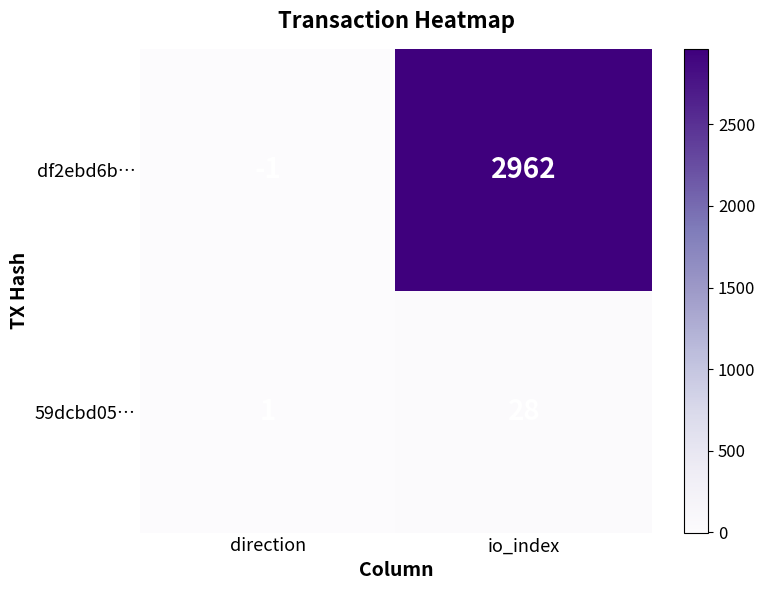

List the series in order of their overall mean, highest first.

df2ebd6b…, 59dcbd05…